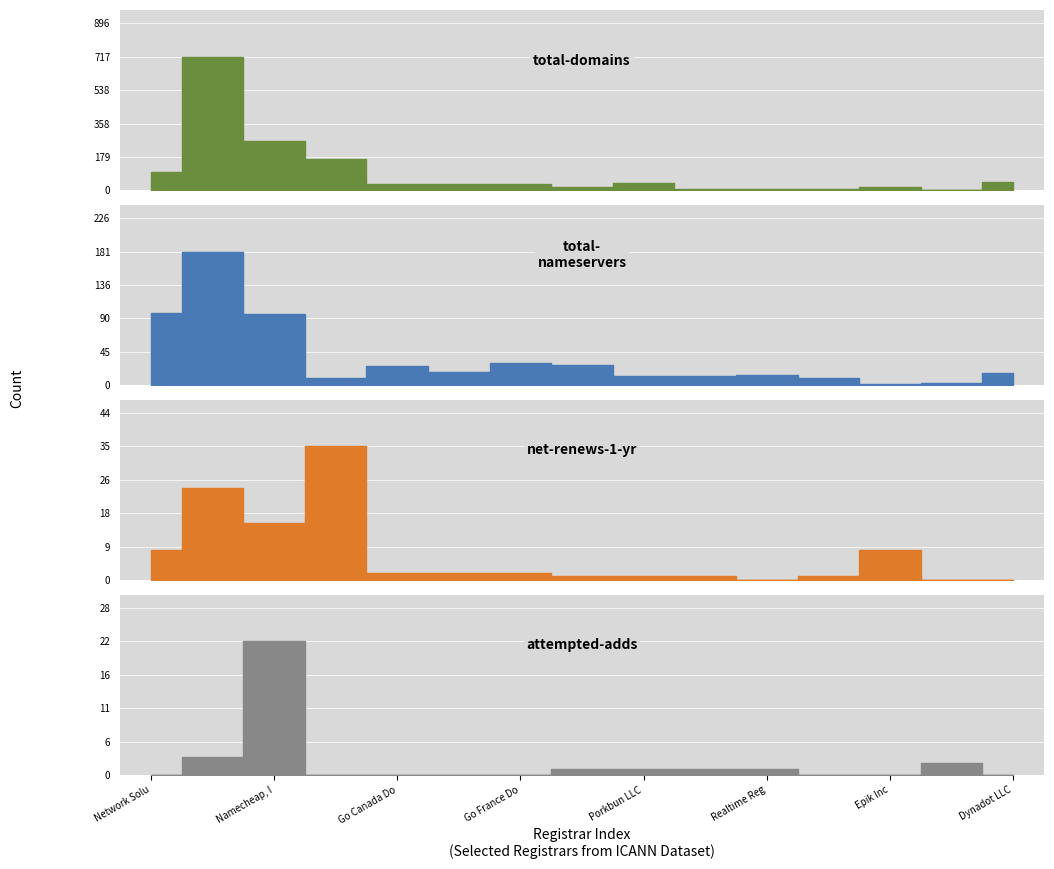

How many positive values does the attempted-adds series have?

7